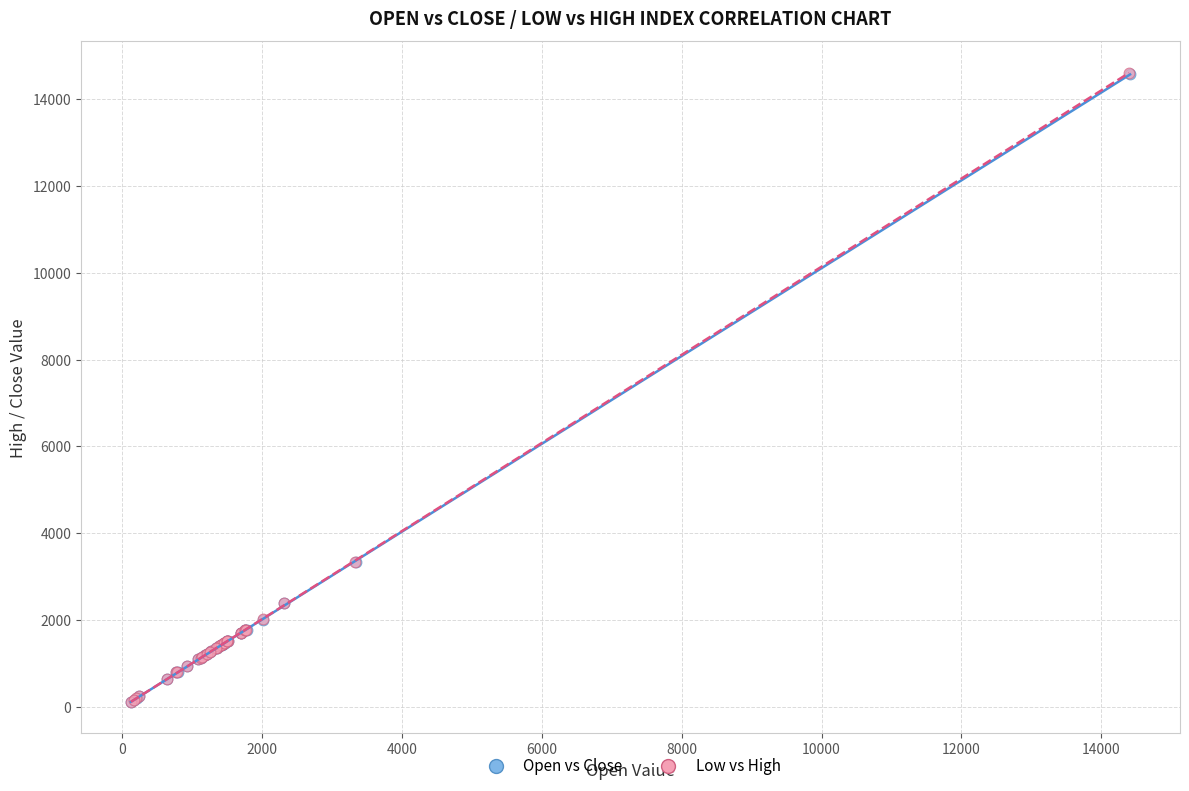

Which series has the widest spread of Y values?

Low vs High